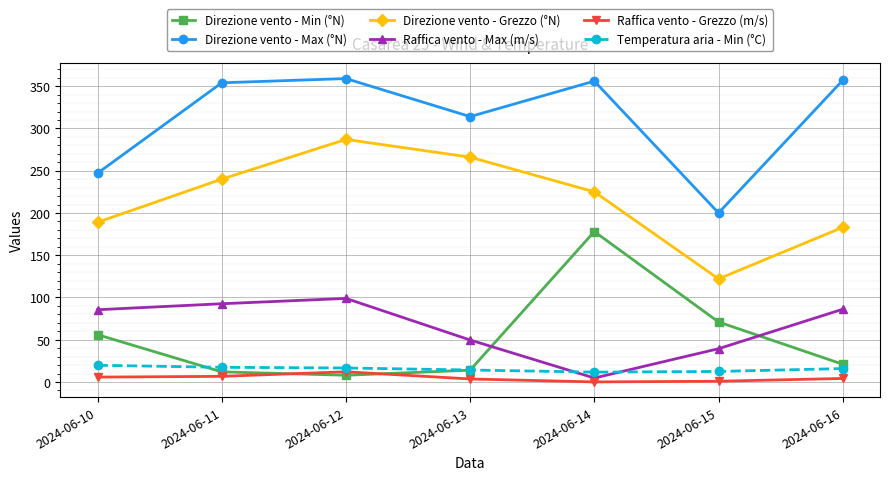

Between 2024-06-13 and 2024-06-15, which series saw the biggest shift?

Direzione vento - Grezzo (°N)